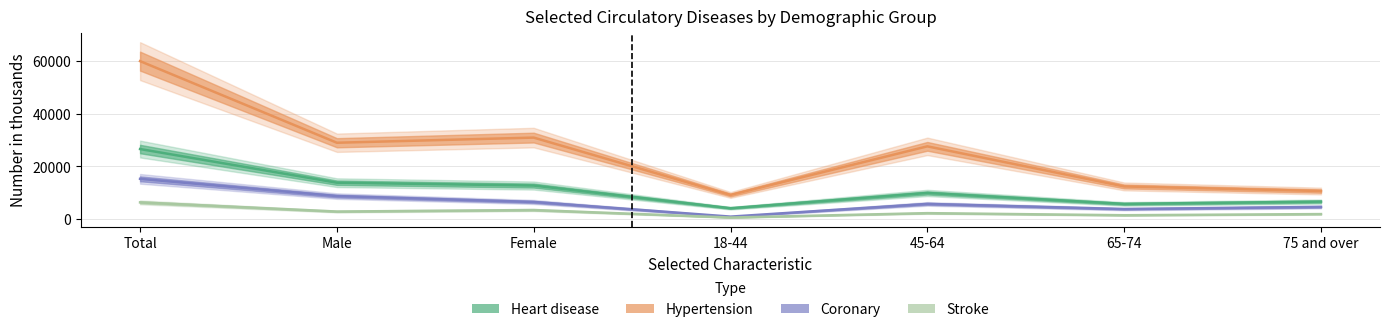

What is the total value across all series at 18-44?

14970